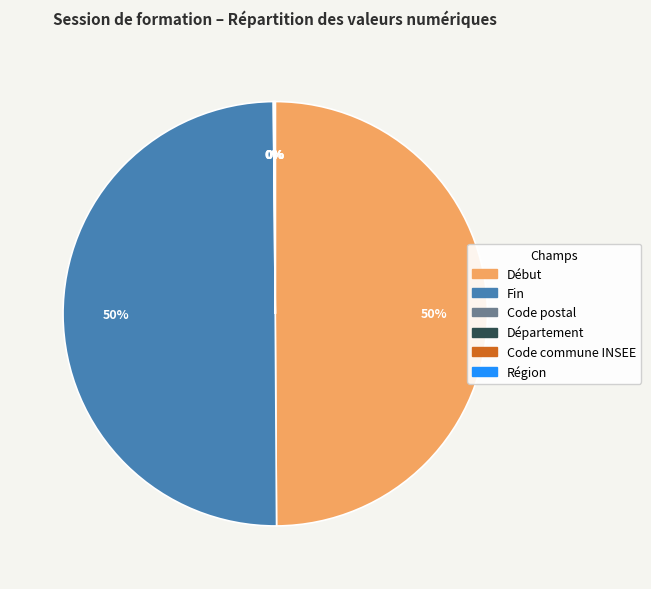

To the nearest percent, what is the difference between the largest and smallest slice percentages?

50%